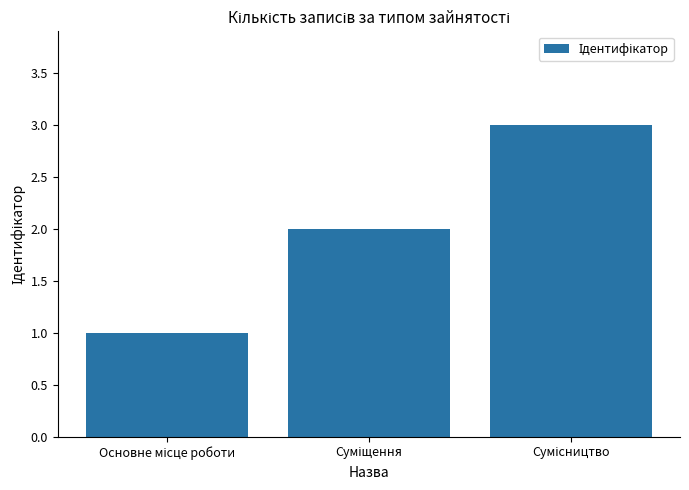

What is the greatest value displayed?

3